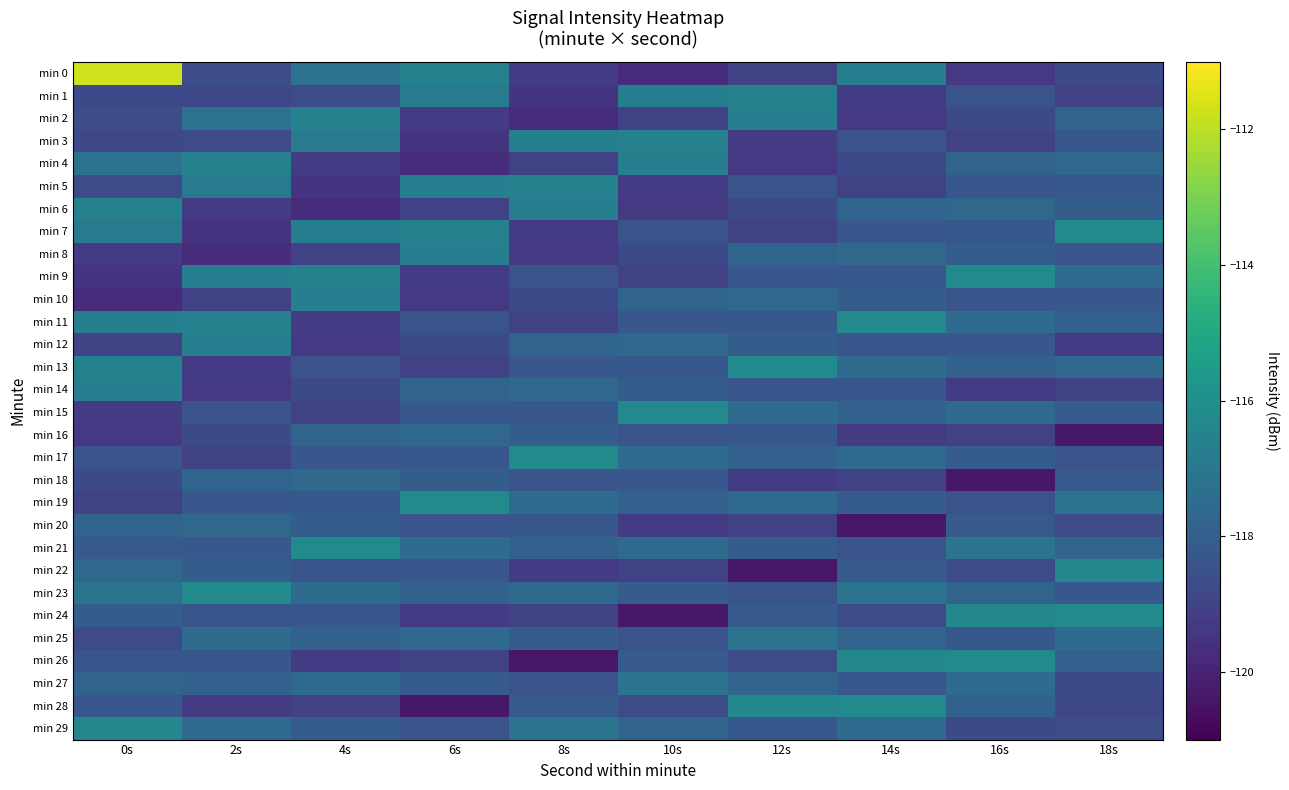

What is the difference between the highest and lowest values at 18s?

4.1